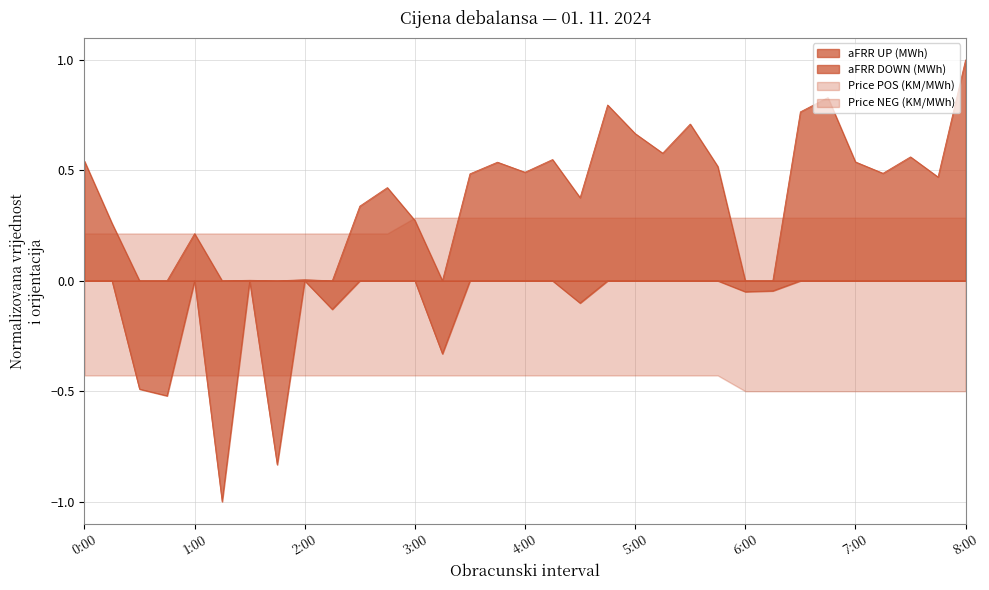

Between 8:00 and 1:15, which is larger?

8:00